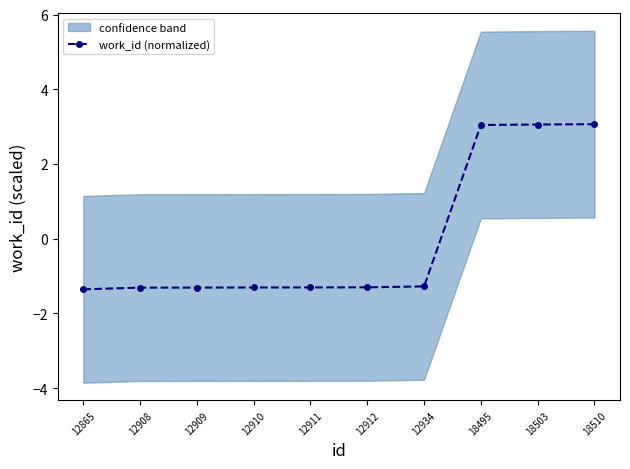

How many positive values are there?

3